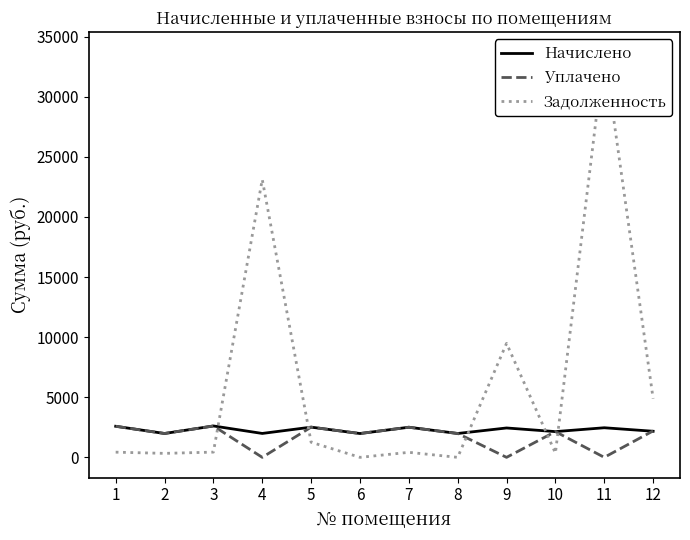

What is the difference between the Начислено values at 7 and 12?

335.1